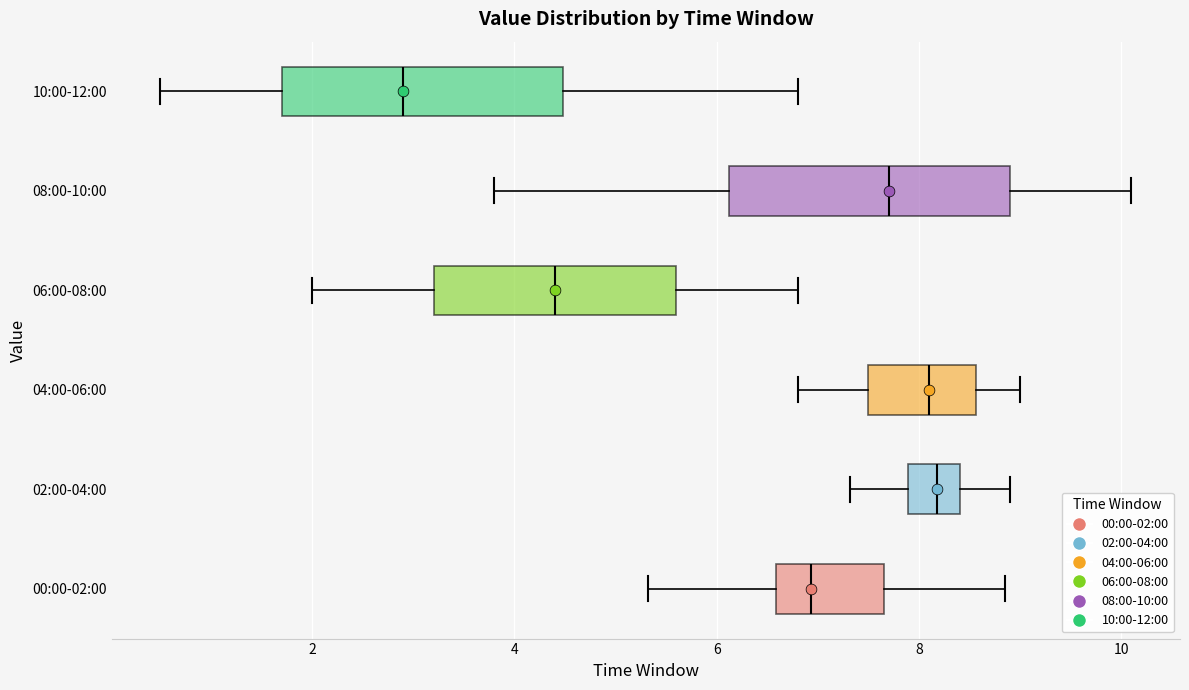

Reading bottom to top, read every box against the x-axis: the position of its median line, the range the box covers, and the ends of its whiskers. The values are not printed on the chart, so give them approximately, as read against the axis.

00:00-02:00: median 7.0, box 6.6 to 7.6, whiskers 5.4 to 8.8
02:00-04:00: median 8.2, box 7.8 to 8.4, whiskers 7.4 to 9.0
04:00-06:00: median 8.2, box 7.6 to 8.6, whiskers 6.8 to 9.0
06:00-08:00: median 4.4, box 3.2 to 5.6, whiskers 2.0 to 6.8
08:00-10:00: median 7.8, box 6.2 to 9.0, whiskers 3.8 to 10.2
10:00-12:00: median 3.0, box 1.8 to 4.4, whiskers 0.6 to 6.8